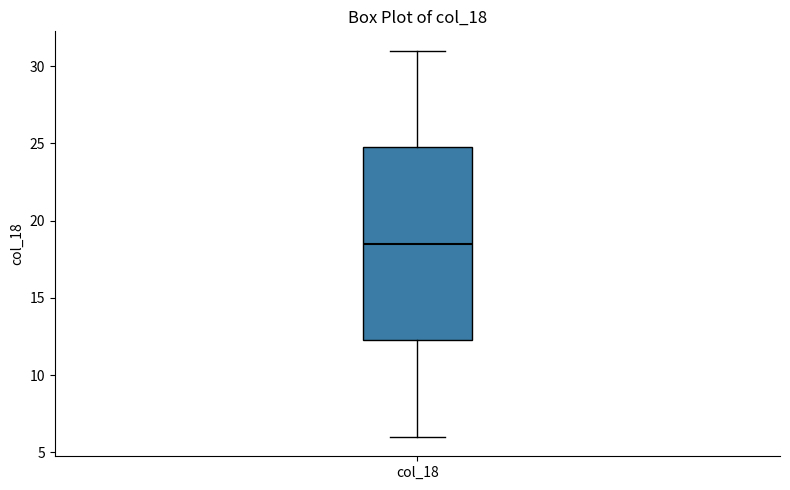

Where is the lower edge of the box for col_18 on the y-axis? The values are not printed on the chart, so give them approximately, as read against the axis.

12.5